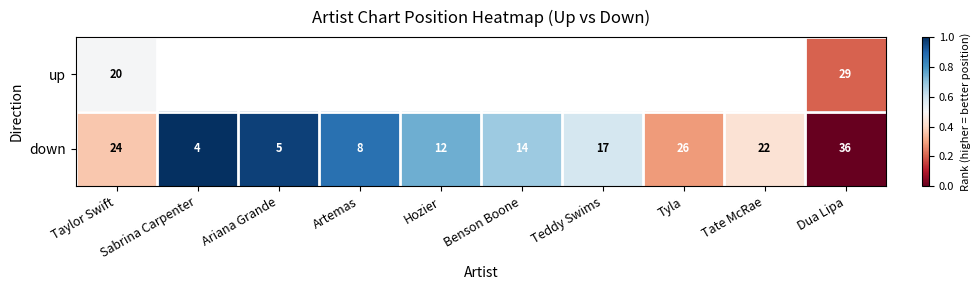

True or false: down has a value of 1.2 at Hozier.

False